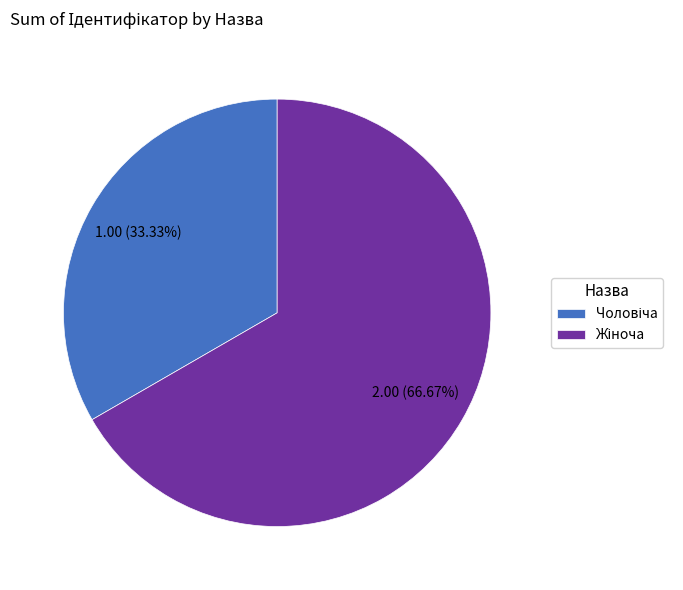

Does any single category account for the majority?

Yes